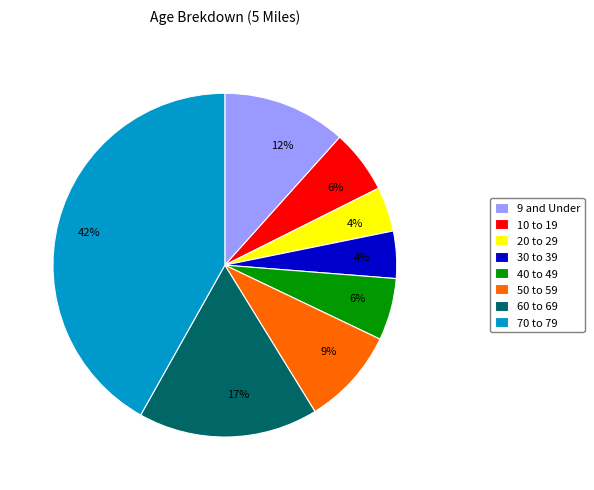

Do 70 to 79 and 60 to 69 together represent more than half of the pie?

Yes